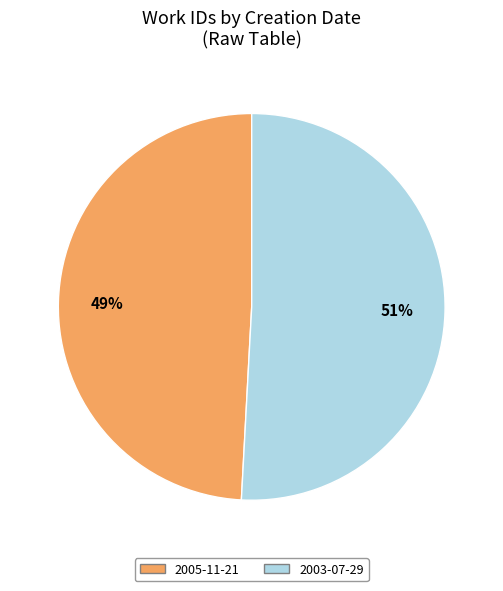

To the nearest percent, what percentage of the pie is 2005-11-21?

49%